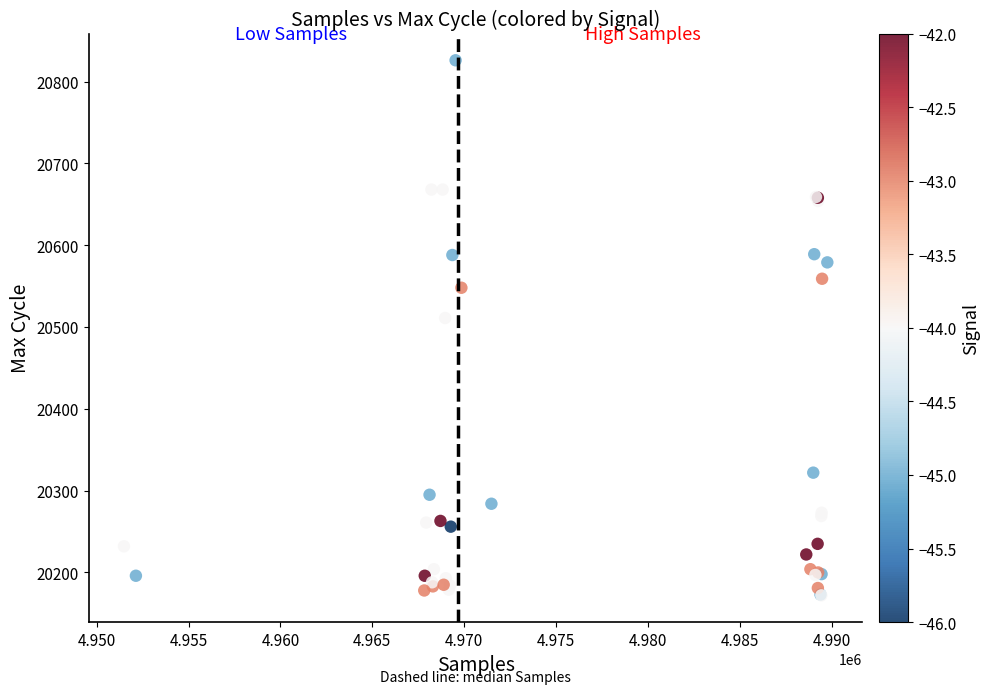

What Y value in the scatter plot is closest to 20499?

20511